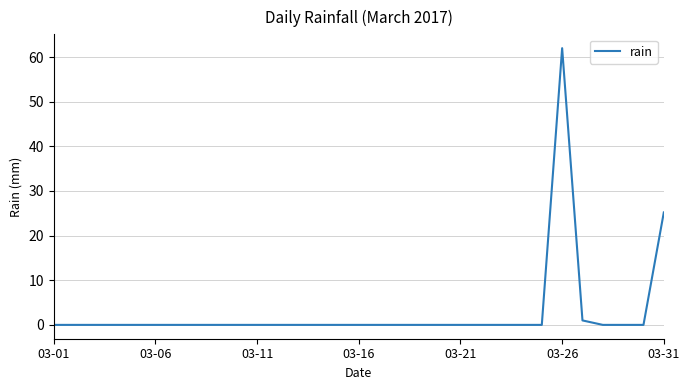

What is the average value?

2.8